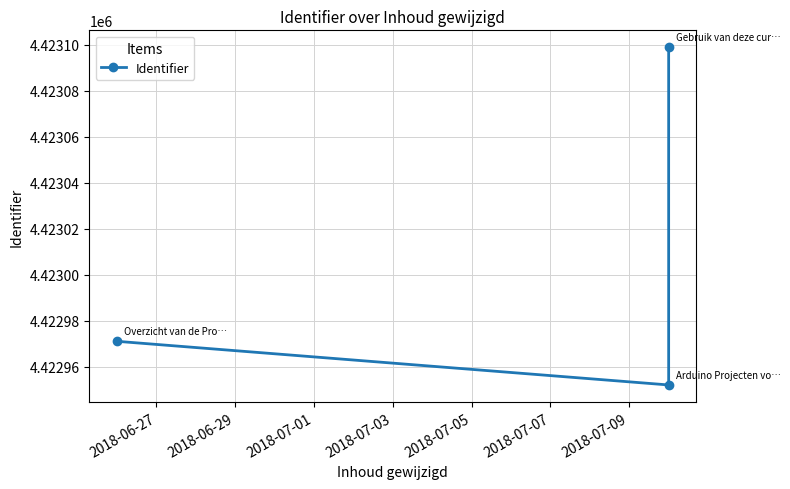

What is the greatest value displayed?

4423099